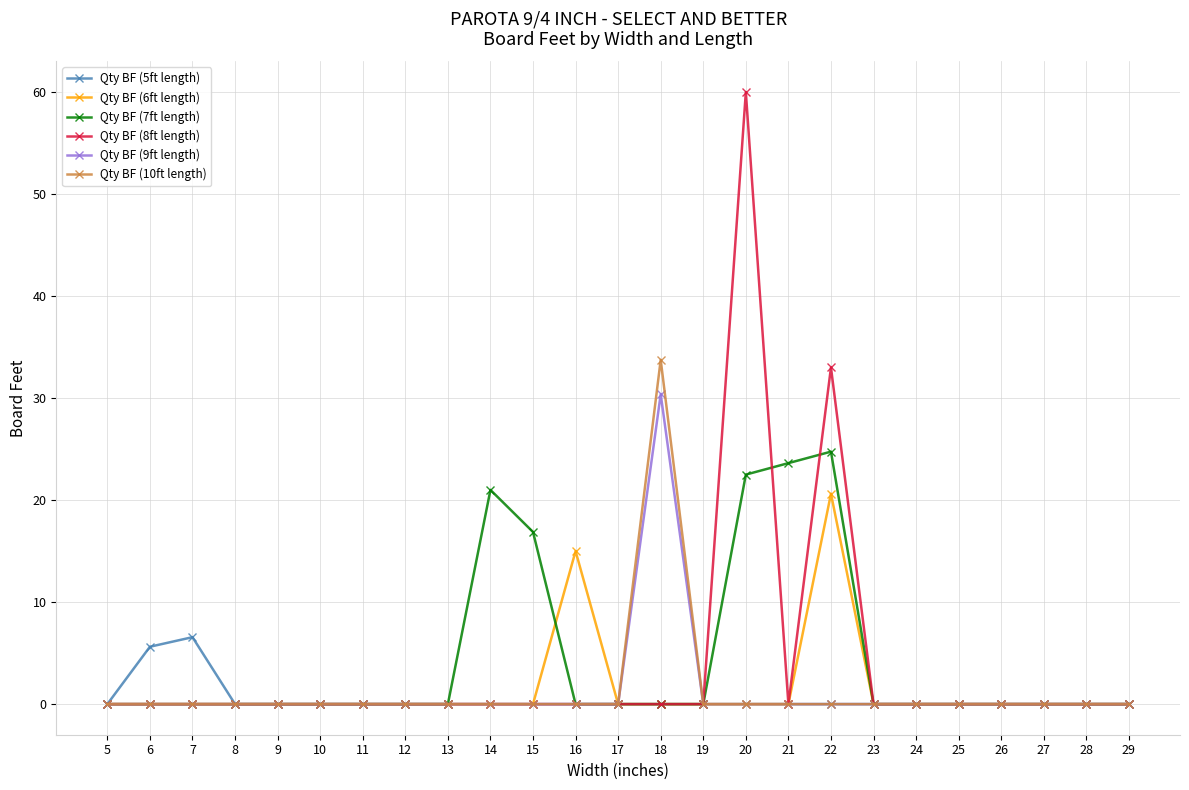

How many lines are shown in the chart?

6